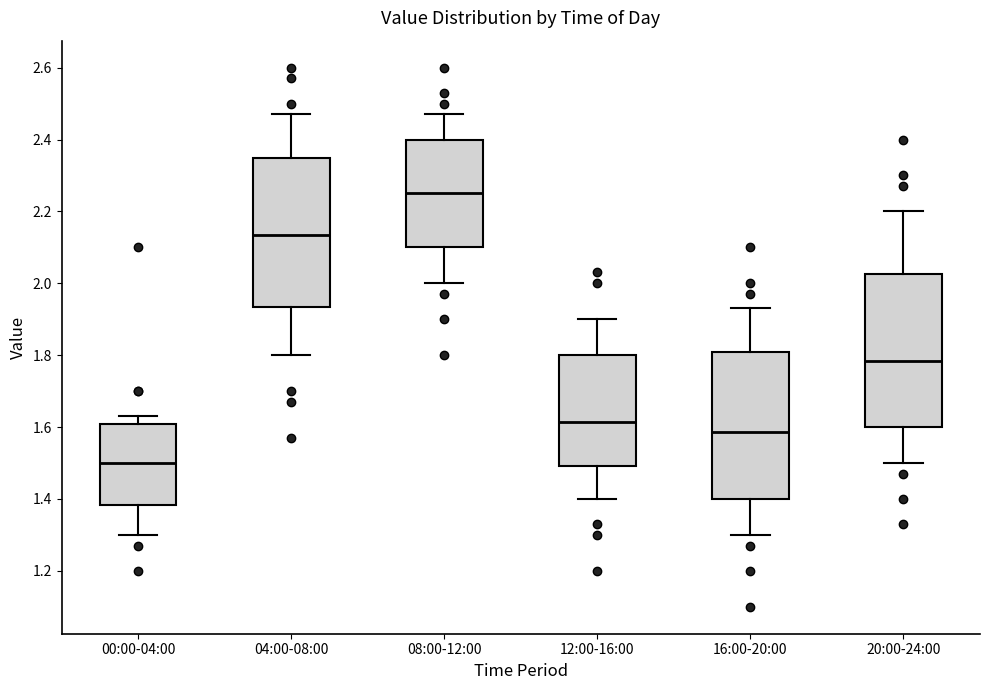

Where is the upper edge of the box for 20:00-24:00 on the y-axis? The values are not printed on the chart, so give them approximately, as read against the axis.

2.02